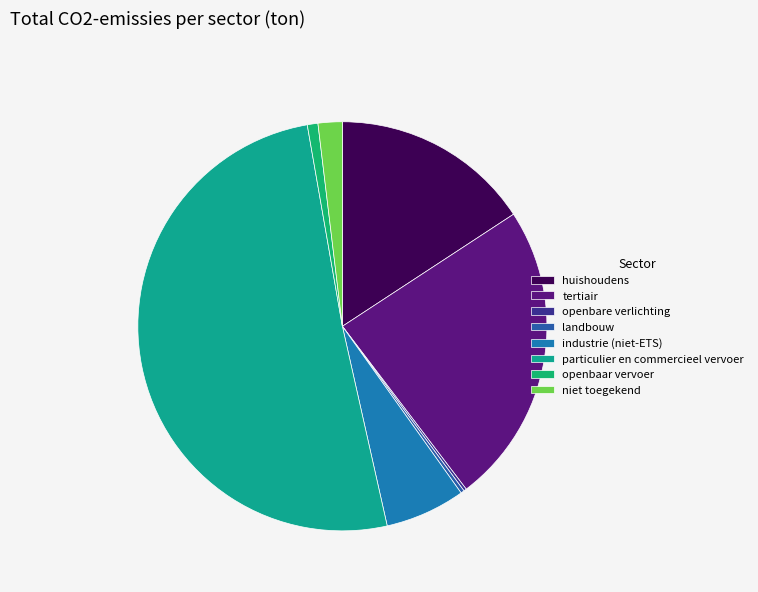

What is the ratio of the value at openbare verlichting to the value at openbaar vervoer?

0.3